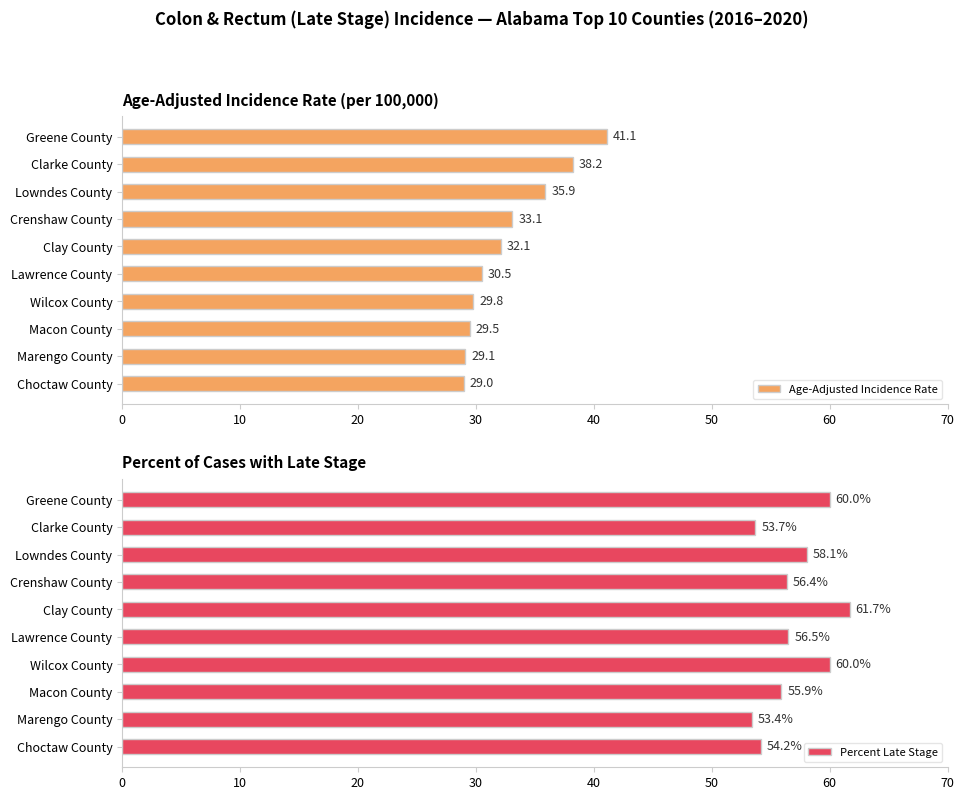

Which category has the highest value in the Age-Adjusted Incidence Rate series?

Greene County